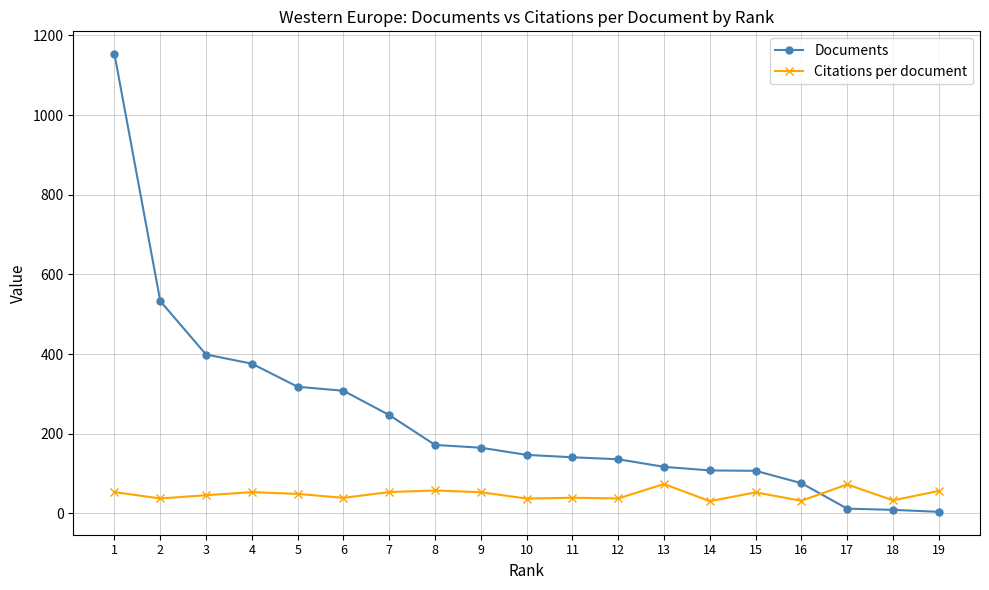

Which series has the largest range (max minus min)?

Documents